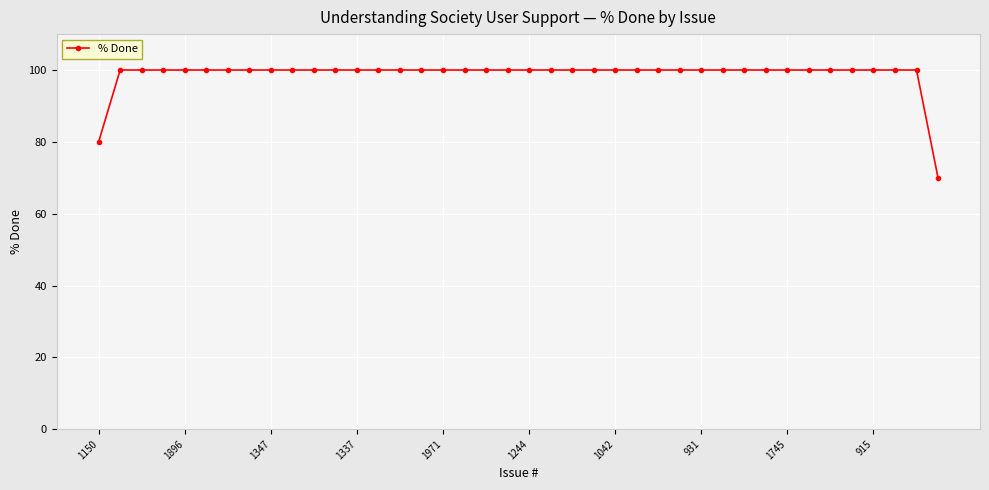

How many distinct data groups are displayed?

1